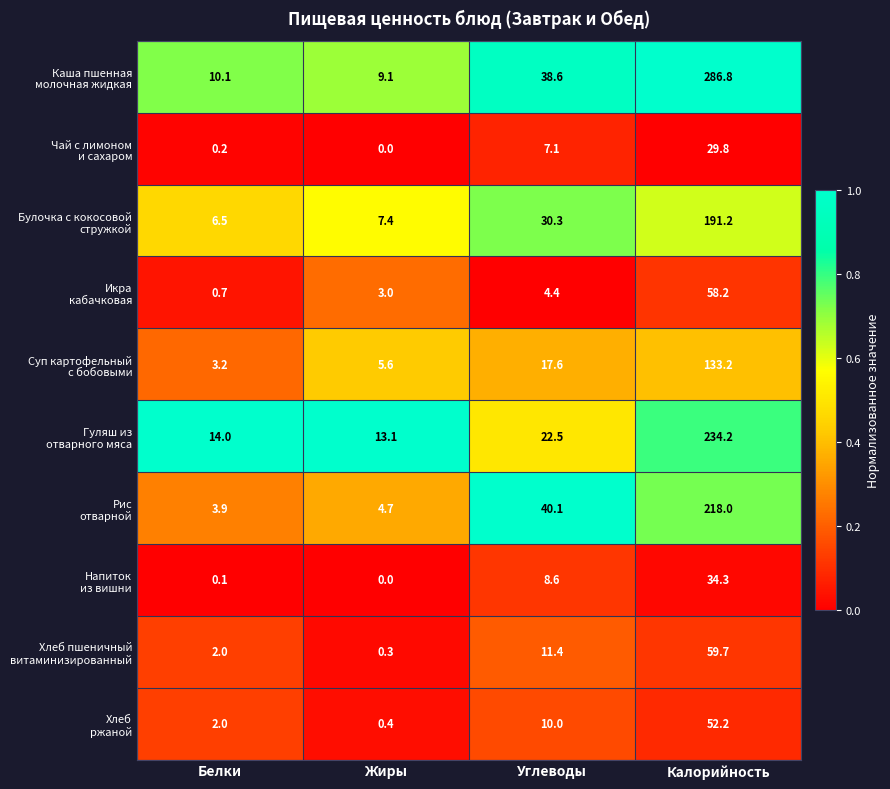

At which category is the sum across all series the highest?

Калорийность